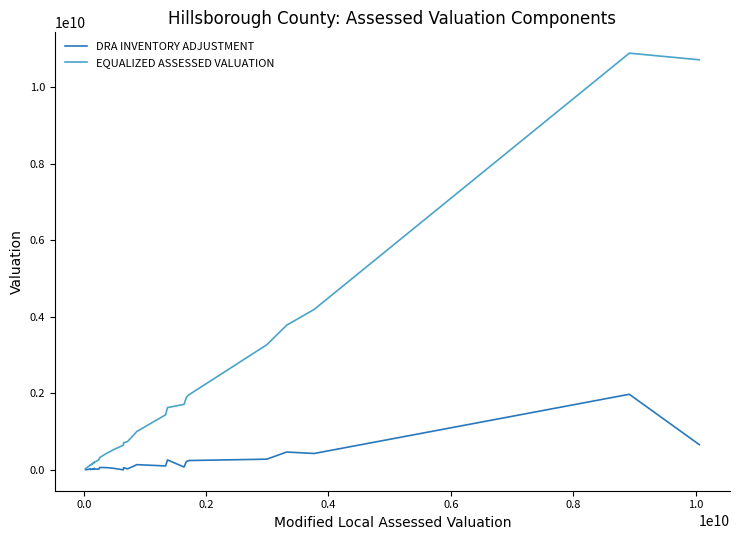

What is the highest value of the DRA INVENTORY ADJUSTMENT series?

1970852063